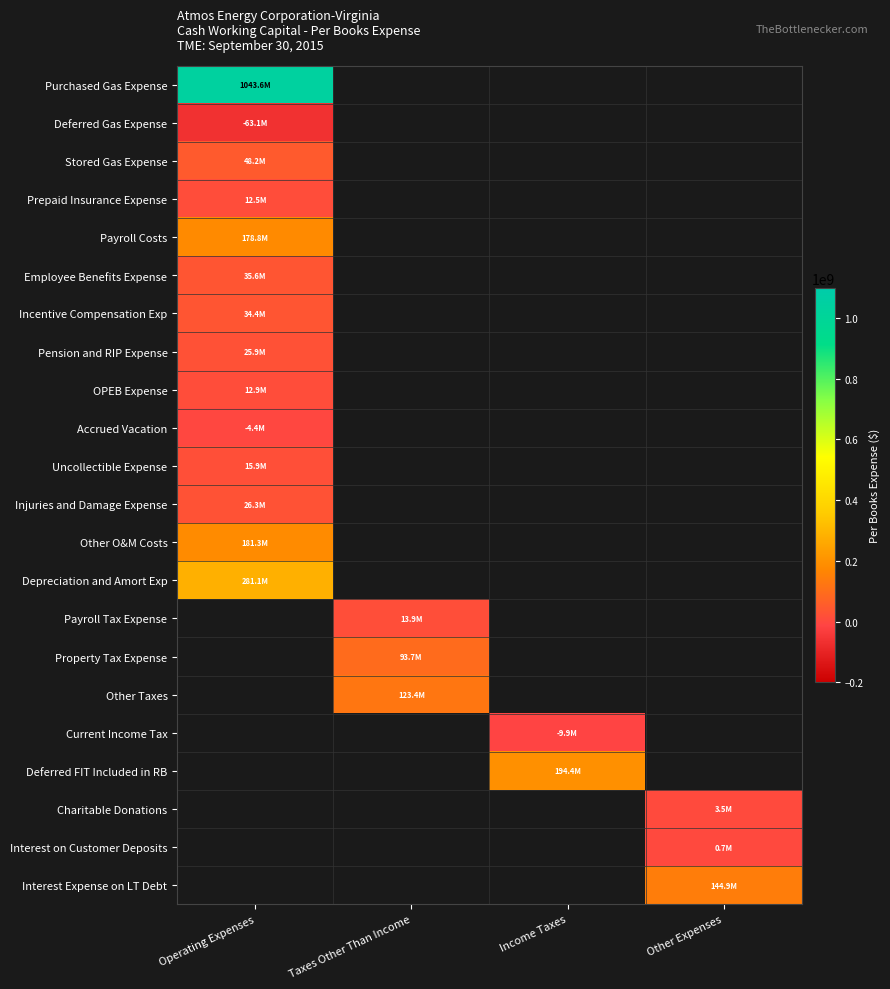

How many data points does each series have?

4